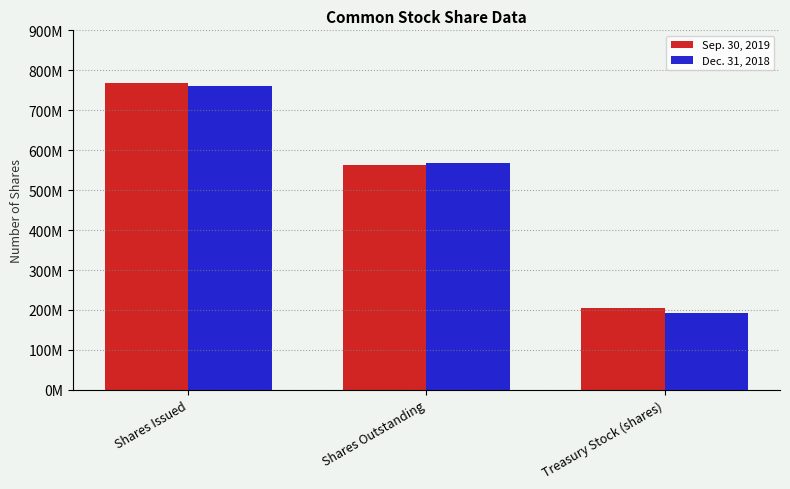

What position from the right is Shares Issued?

3